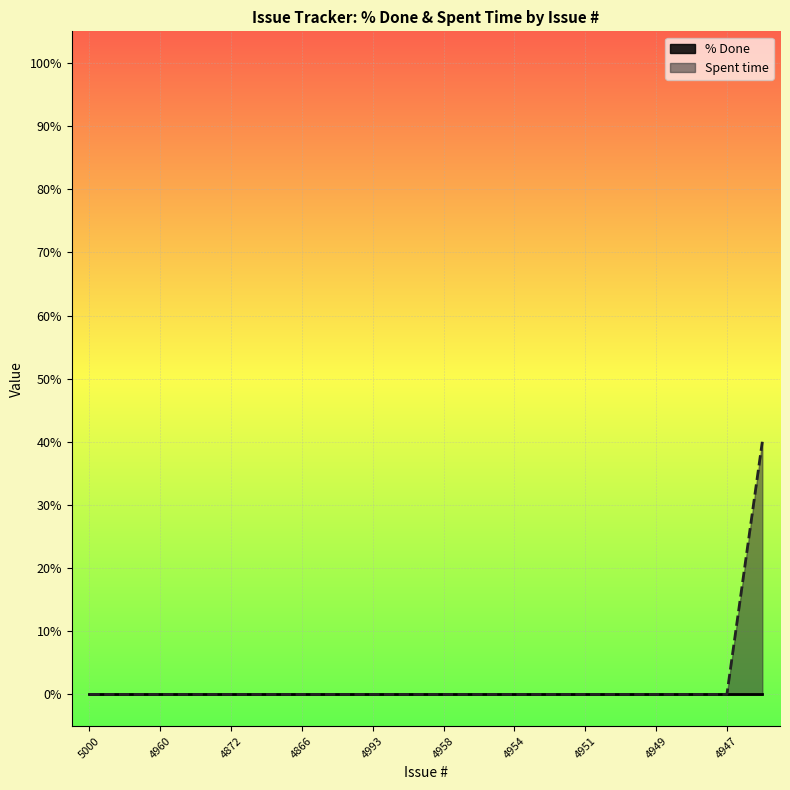

Reading left to right, transcribe all the data shown in this chart.

5000=0	5328=0	4960=0	4873=0	4872=0	4868=0	4866=0	4901=0	4993=0	4959=0	4958=0	4956=0	4954=0	4952=0	4951=0	4950=0	4949=0	4948=0	4947=0	5327=40